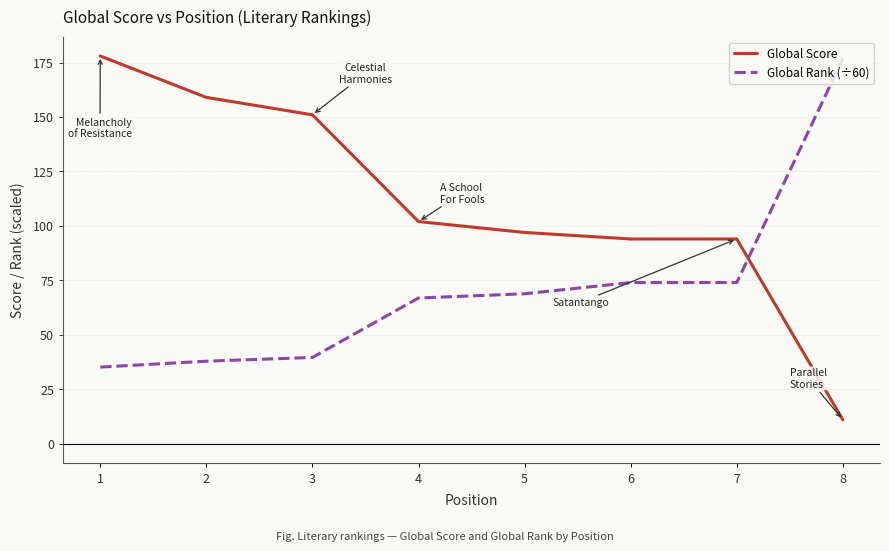

What is the approximate value of Global Score at 2?

159.0